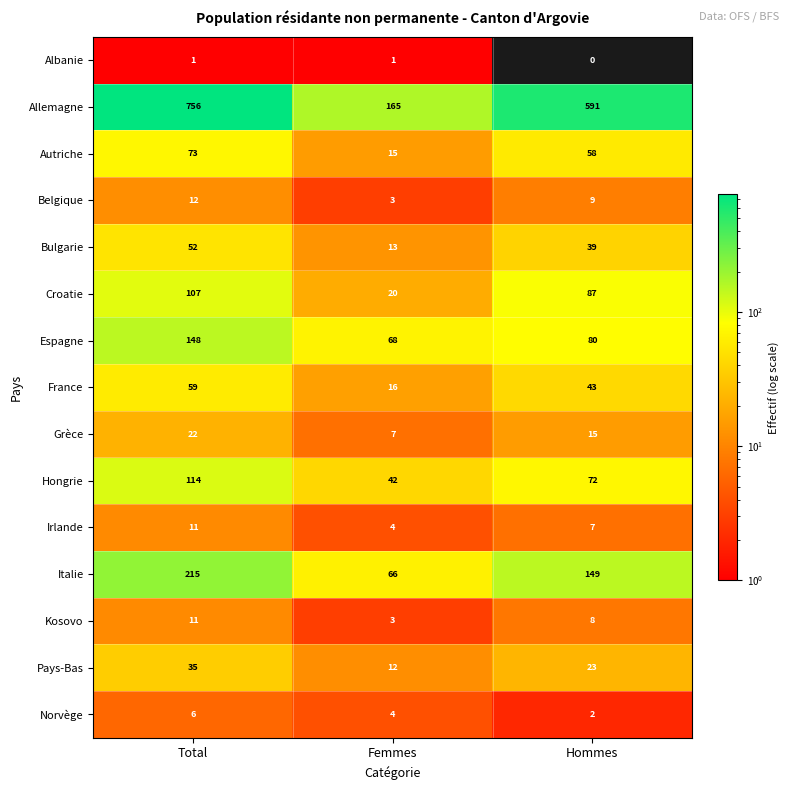

Which series has the largest total across all categories?

Allemagne